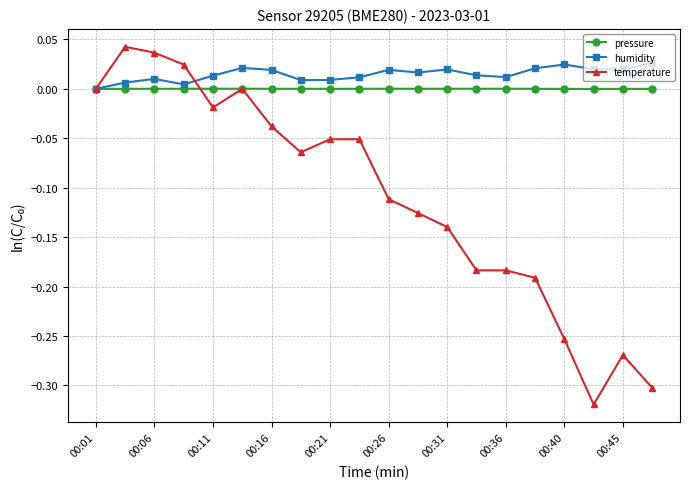

True or false: pressure has more than 0 interior local peaks.

True